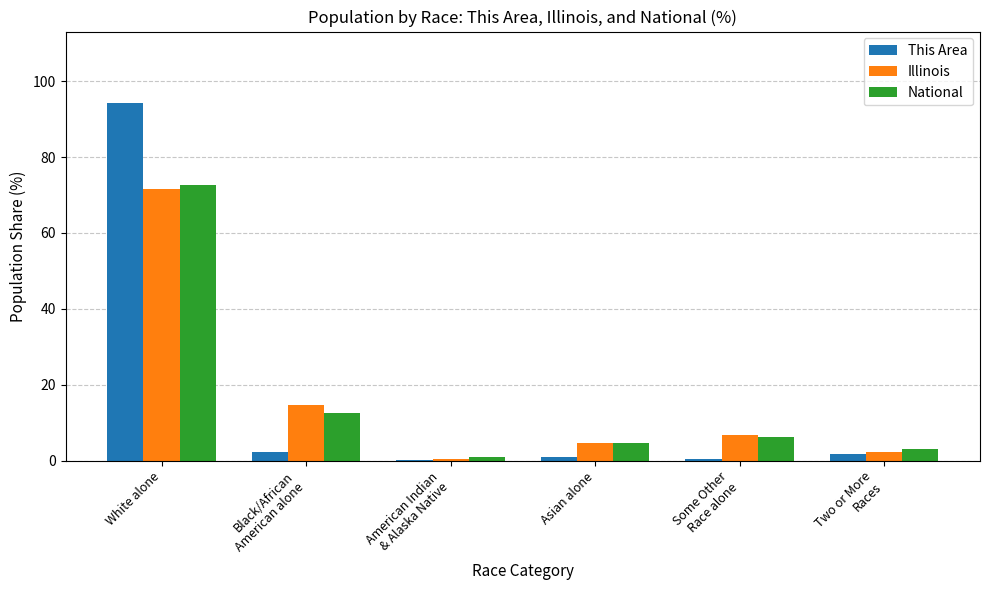

How many groups of bars are there?

6